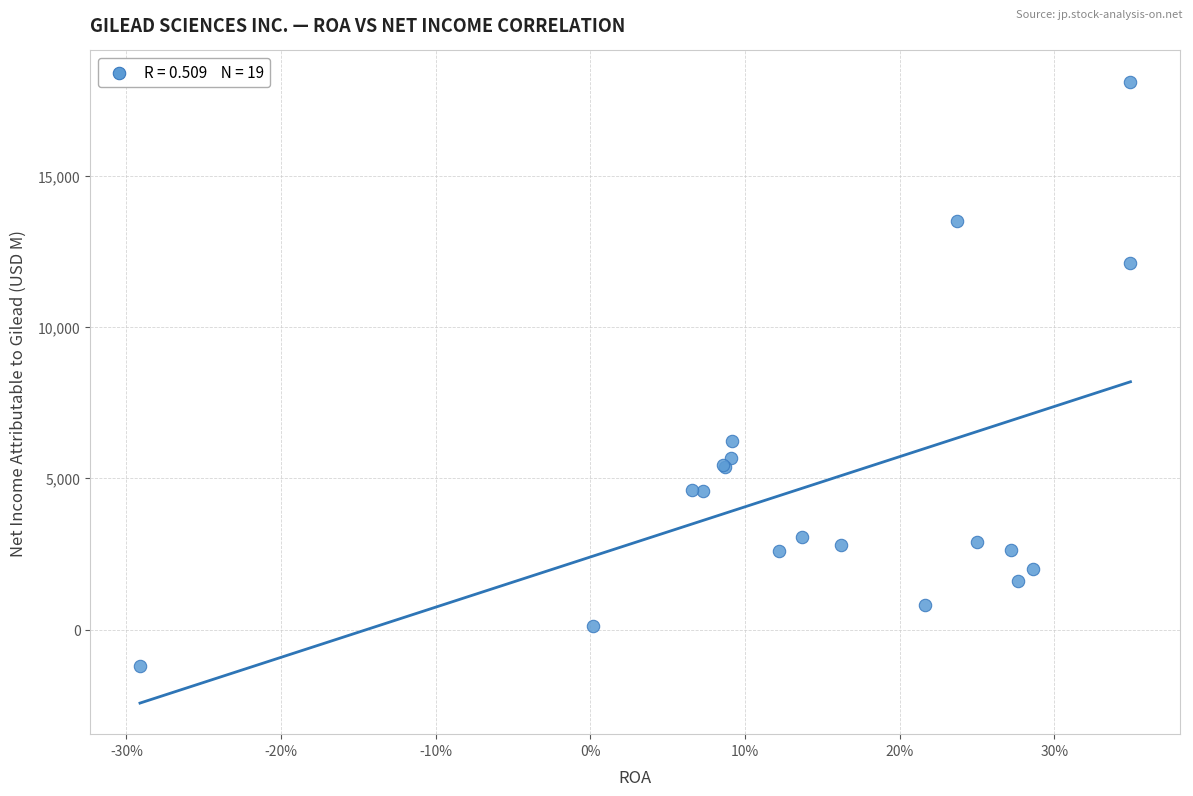

What Y value in the scatter plot is closest to 8459?

6225